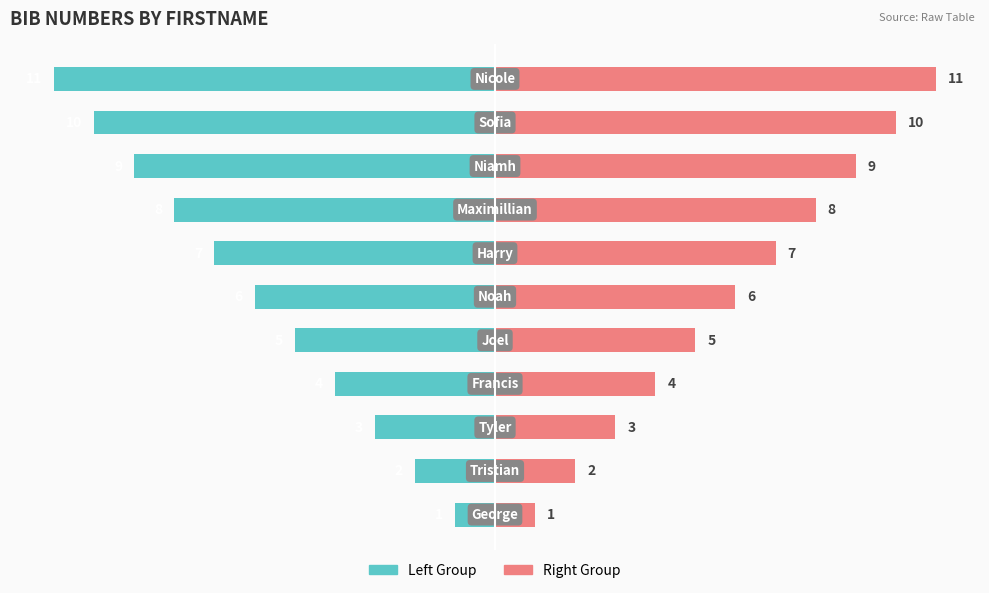

Reading left to right, extract all data points from this chart.

Bib Number (Left): -1	-2	-3	-4	-5	-6	-7	-8	-9	-10	-11
Bib Number (Right): 1	2	3	4	5	6	7	8	9	10	11